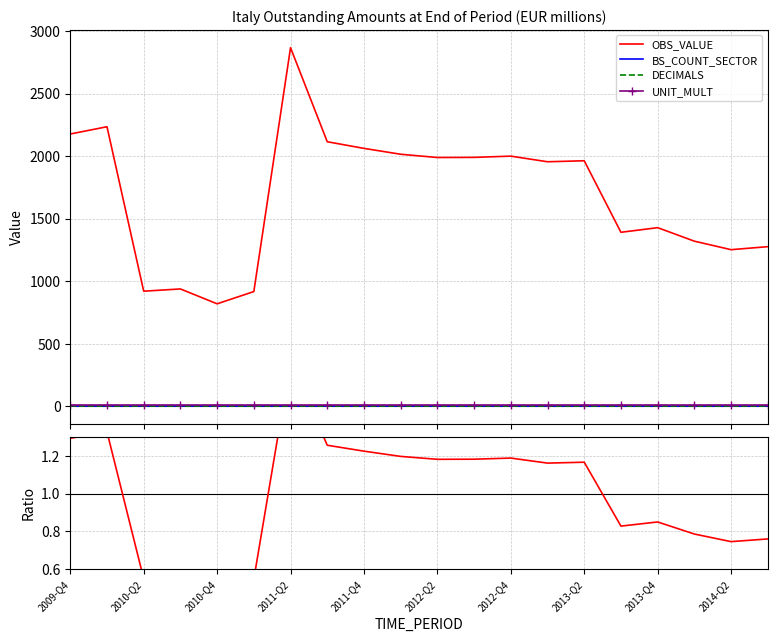

True or false: OBS_VALUE and BS_COUNT_SECTOR cross at least once.

False